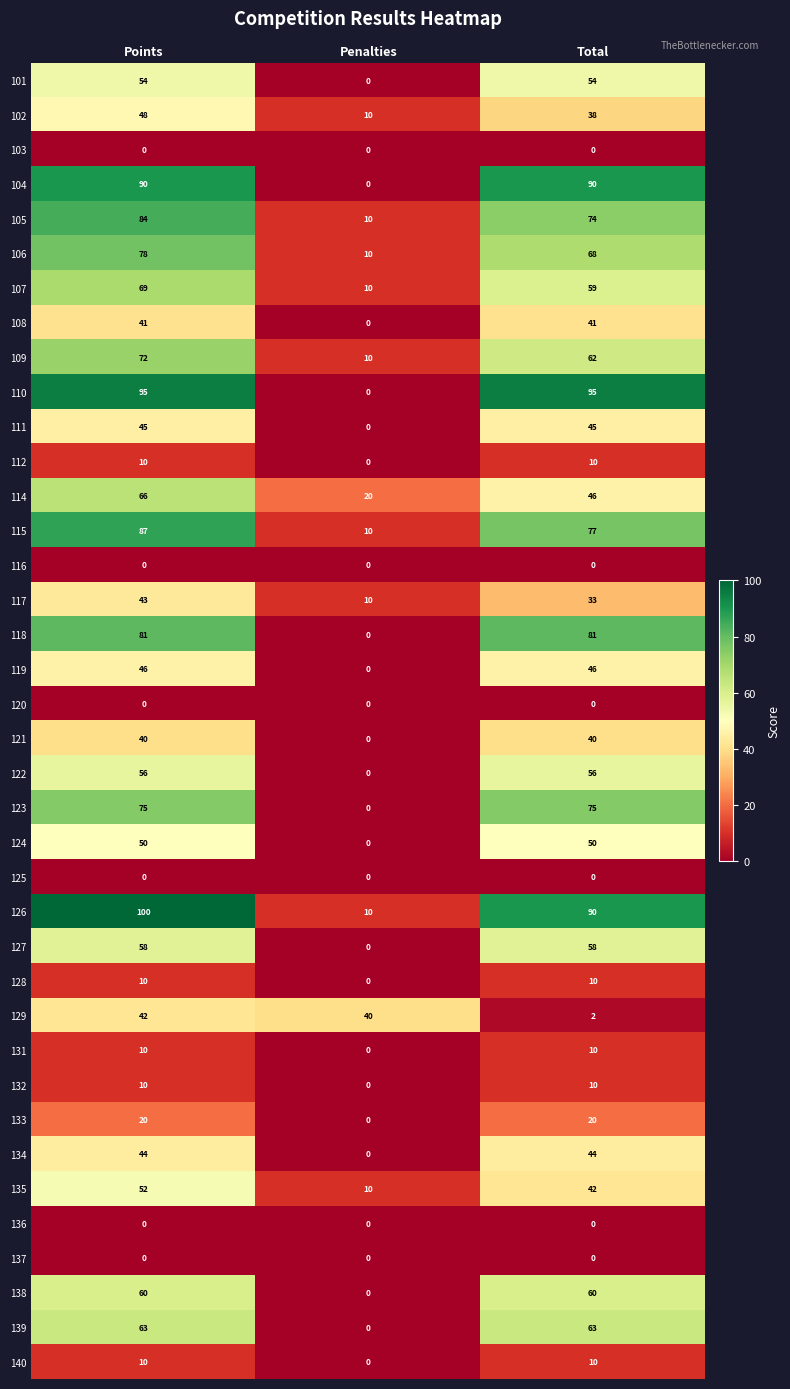

What value does the 126 series have at Total, to the nearest 10?

90